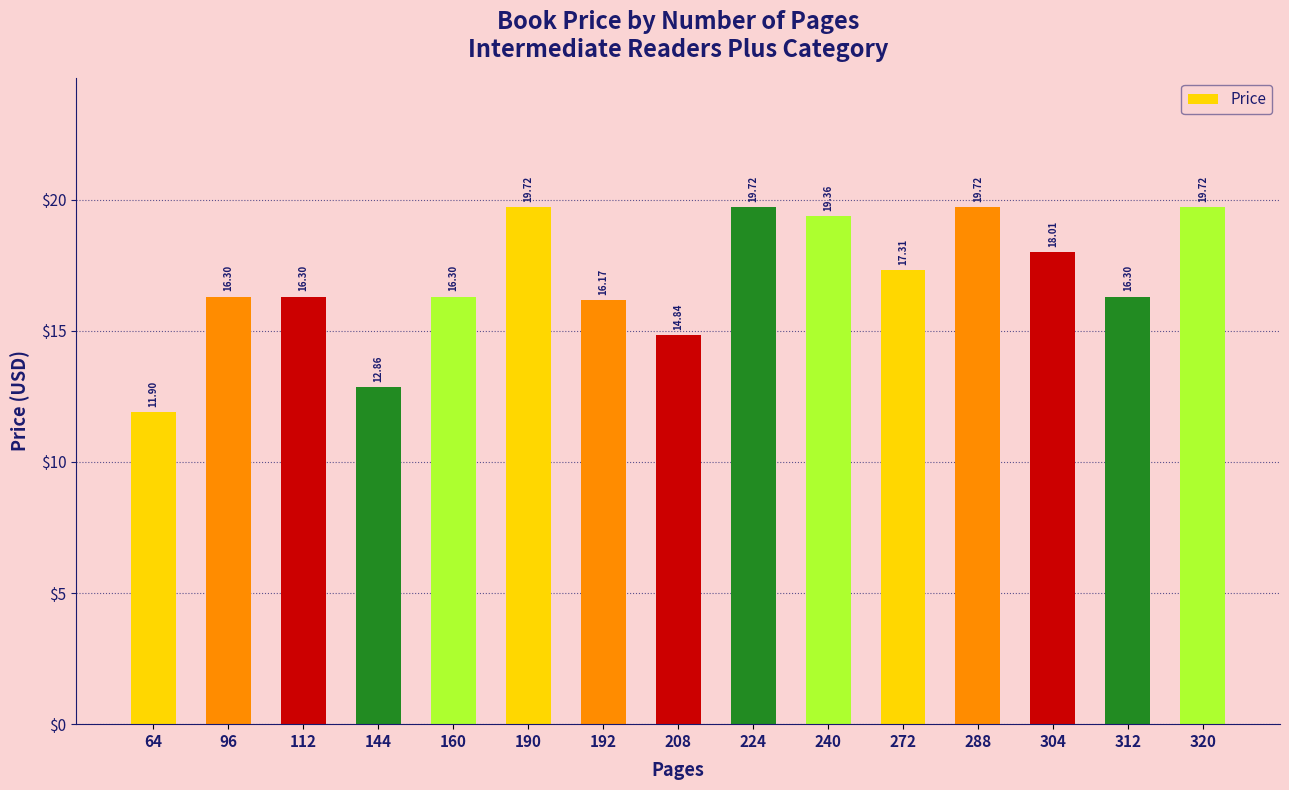

Reading right to left, transcribe all the data shown in this chart.

19.7	16.3	18.0	19.7	17.3	19.4	19.7	14.8	16.2	19.7	16.3	12.9	16.3	16.3	11.9